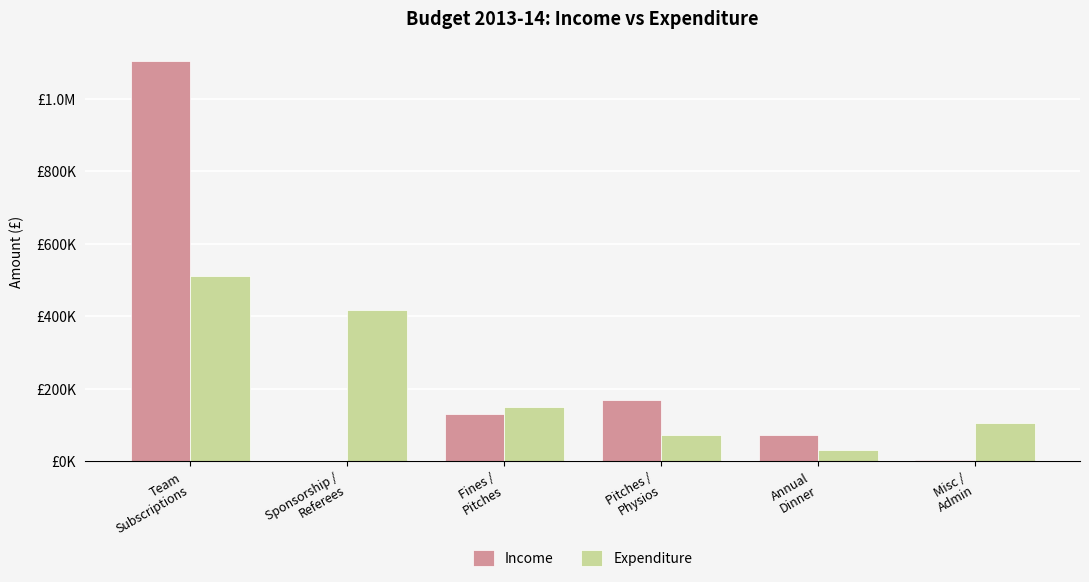

Reading left to right, extract all data points from this chart.

Income: 1104000.0	0.0	131729.6	170000.0	72600.0	5000.0
Expenditure: 510522.3	418000.0	150000.0	72600.0	30000.0	106430.0